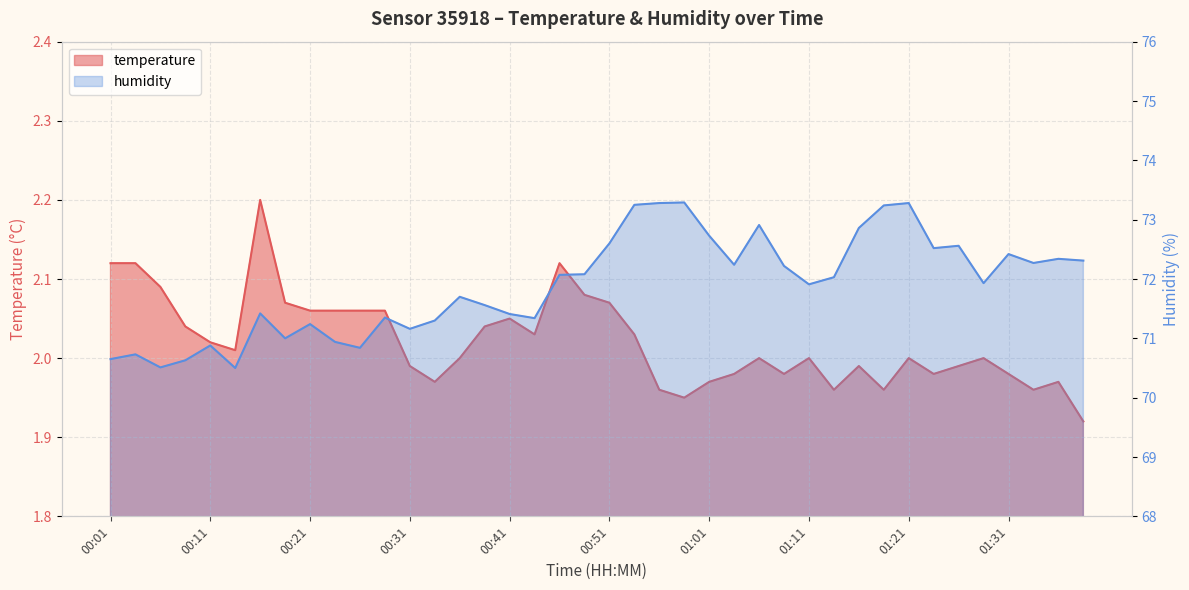

True or false: temperature has more than 1 interior local peaks.

True